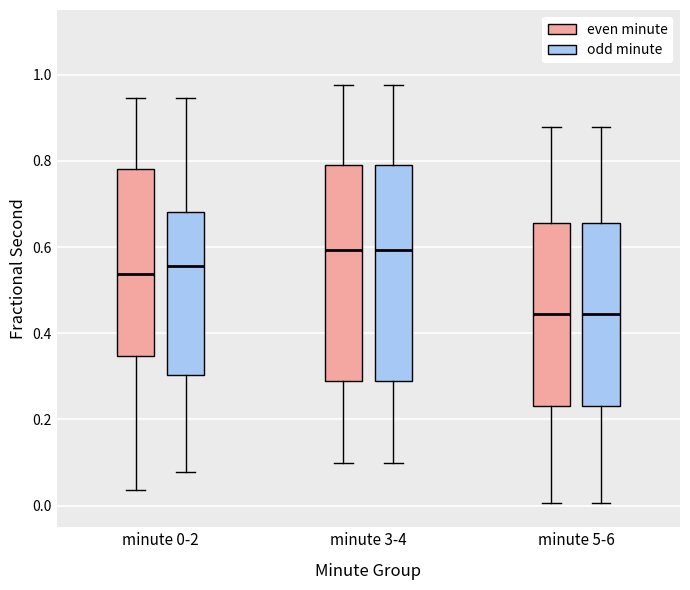

Reading left to right, transcribe this box plot: for each box, give where its median line is, the range the box spans, and where its two whiskers end, as read against the y-axis. The values are not printed on the chart, so give them approximately, as read against the axis.

minute 0-2 (even minute): median 0.54, box 0.34 to 0.78, whiskers 0.04 to 0.94
minute 0-2 (odd minute): median 0.56, box 0.30 to 0.68, whiskers 0.08 to 0.94
minute 3-4 (even minute): median 0.60, box 0.30 to 0.80, whiskers 0.10 to 0.98
minute 3-4 (odd minute): median 0.60, box 0.30 to 0.80, whiskers 0.10 to 0.98
minute 5-6 (even minute): median 0.44, box 0.24 to 0.66, whiskers 0.00 to 0.88
minute 5-6 (odd minute): median 0.44, box 0.24 to 0.66, whiskers 0.00 to 0.88